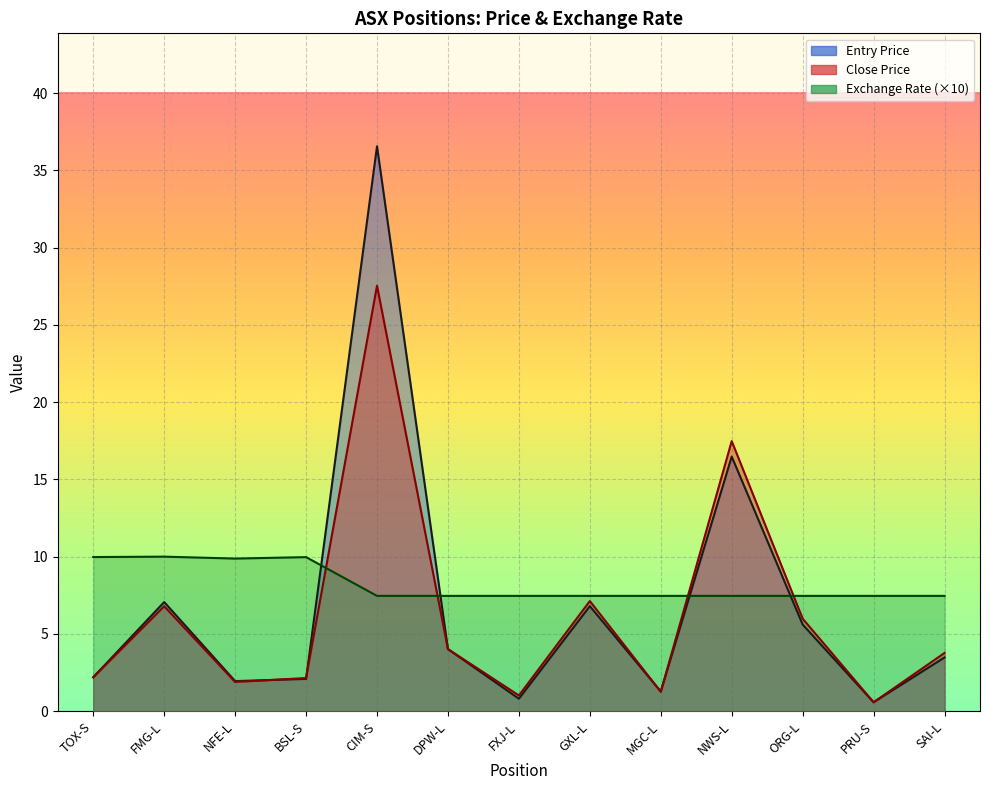

At how many categories does at least one series exceed 24?

1